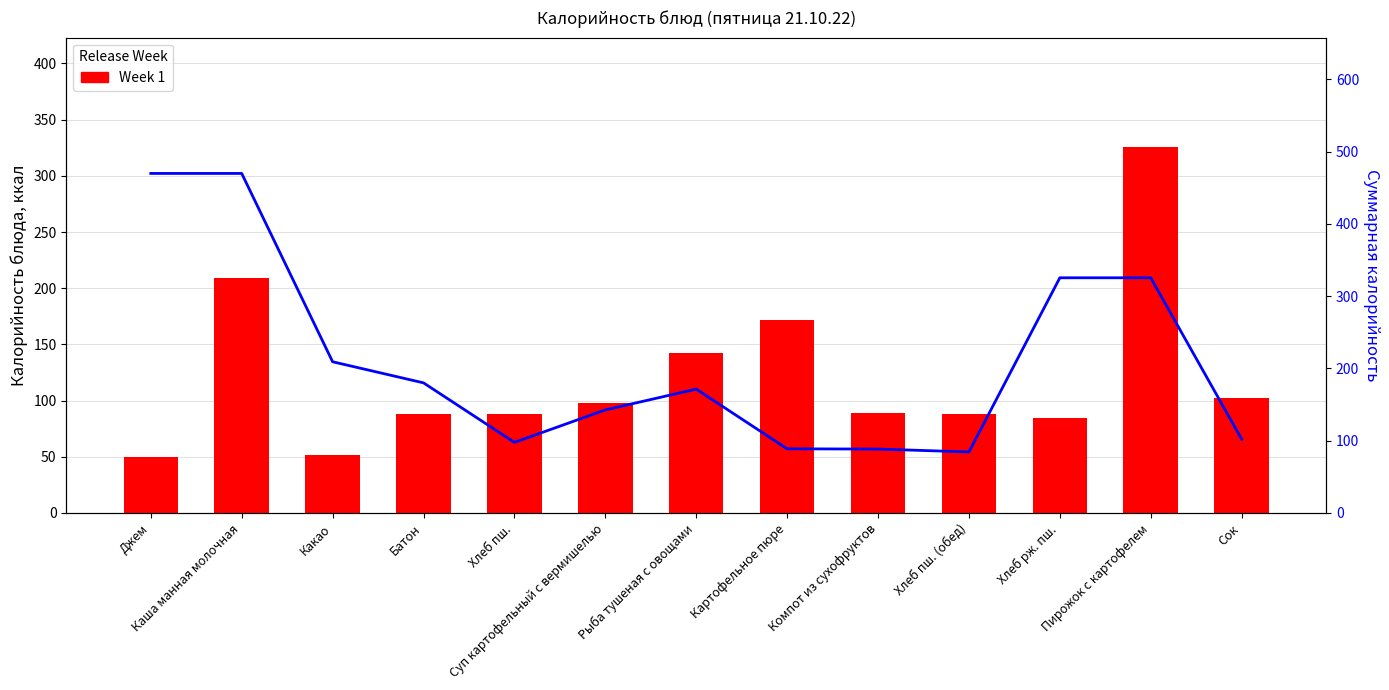

Reading left to right, extract all data points from this chart.

Week 1: Джем=50.0	Каша манная молочная=209.2	Какао=51.9	Батон=88.0	Хлеб пш.=88.0	Суп картофельный с вермишелью=97.7	Рыба тушеная с овощами=142.5	Картофельное пюре=171.4	Компот из сухофруктов=88.7	Хлеб пш. (обед)=88.4	Хлеб рж. пш.=84.4	Пирожок с картофелем=325.4	Сок=102.0
Суммарная калорийность: Джем=469.8	Каша манная молочная=469.8	Какао=209.2	Батон=180.0	Хлеб пш.=97.7	Суп картофельный с вермишелью=142.5	Рыба тушеная с овощами=171.4	Картофельное пюре=88.7	Компот из сухофруктов=88.4	Хлеб пш. (обед)=84.4	Хлеб рж. пш.=325.4	Пирожок с картофелем=325.4	Сок=102.0